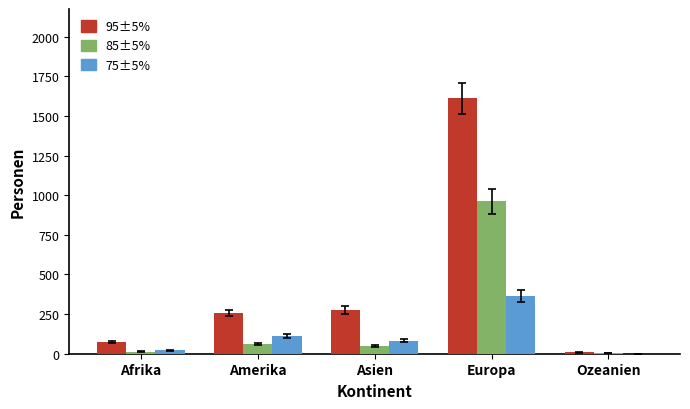

What is the total value across all series at Amerika?

427